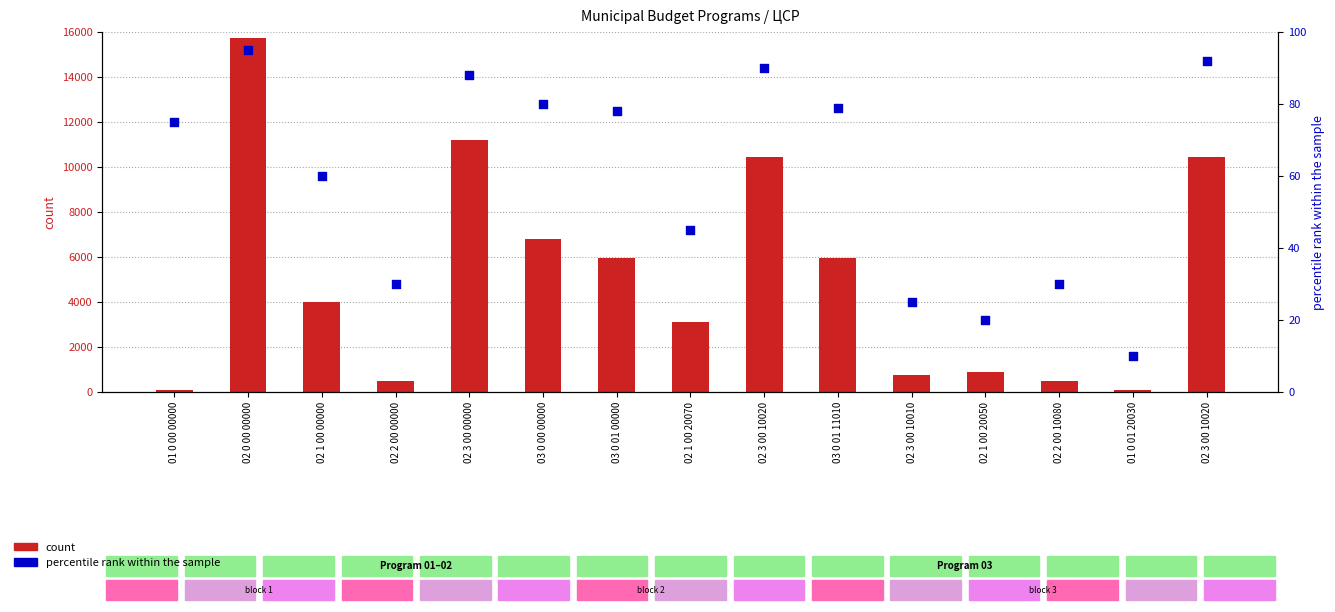

What is the total value across all series at 02 1 00 20070?

3148.0